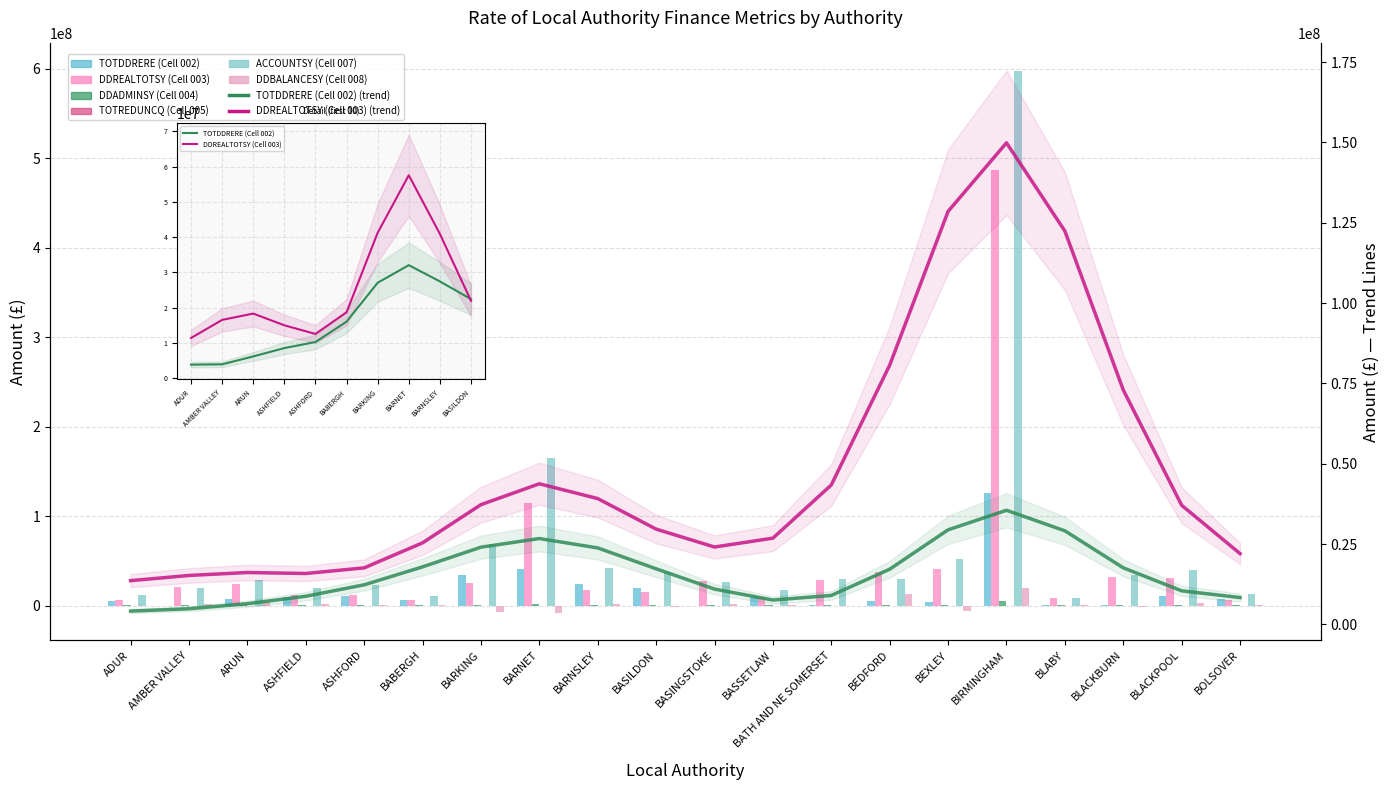

How many data points in DDADMINSY (Cell 004) are above 395154?

9